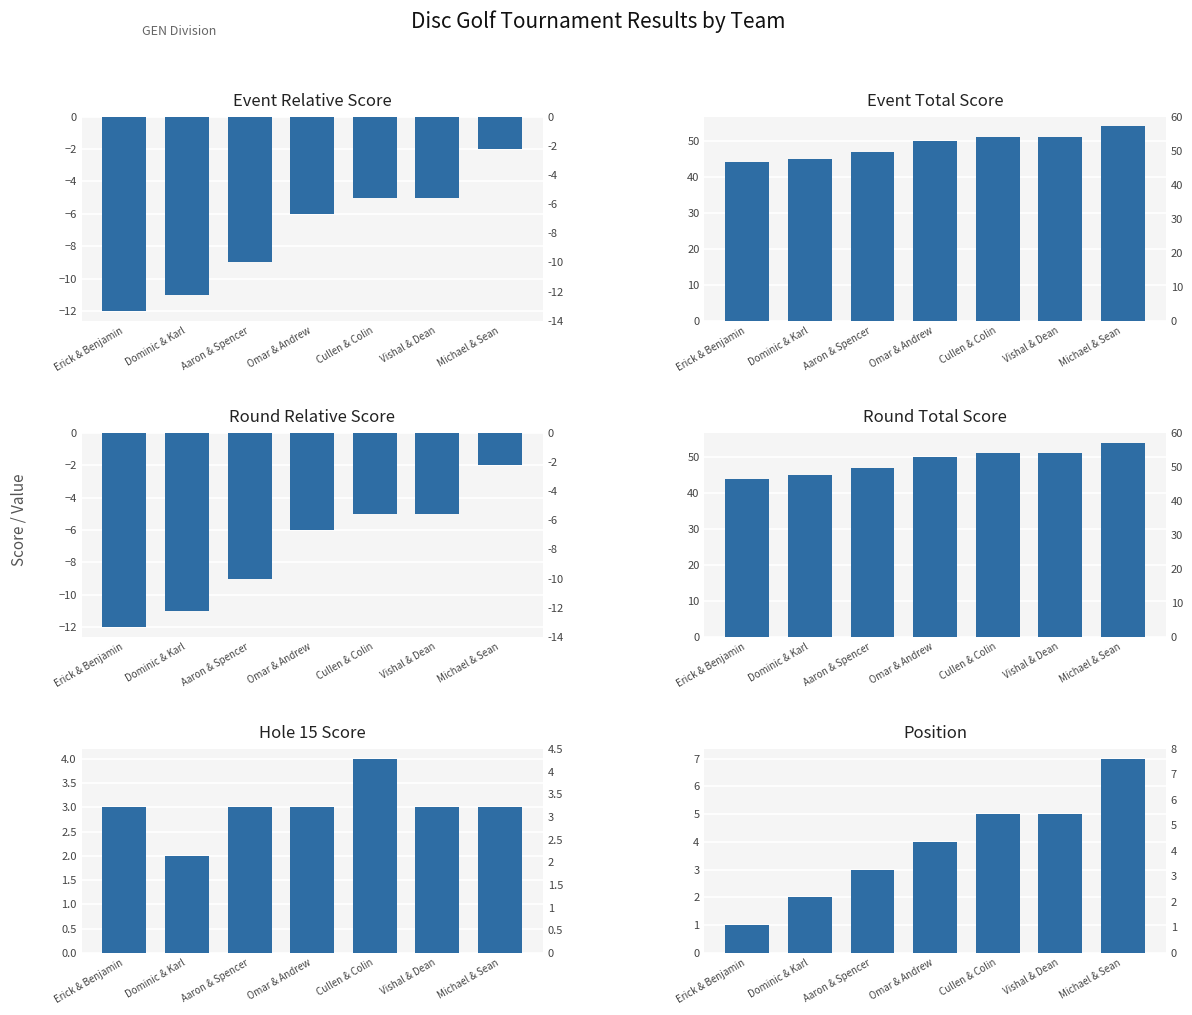

What is the sum of the event_relative_score values at Dominic & Karl and Cullen & Colin?

-16